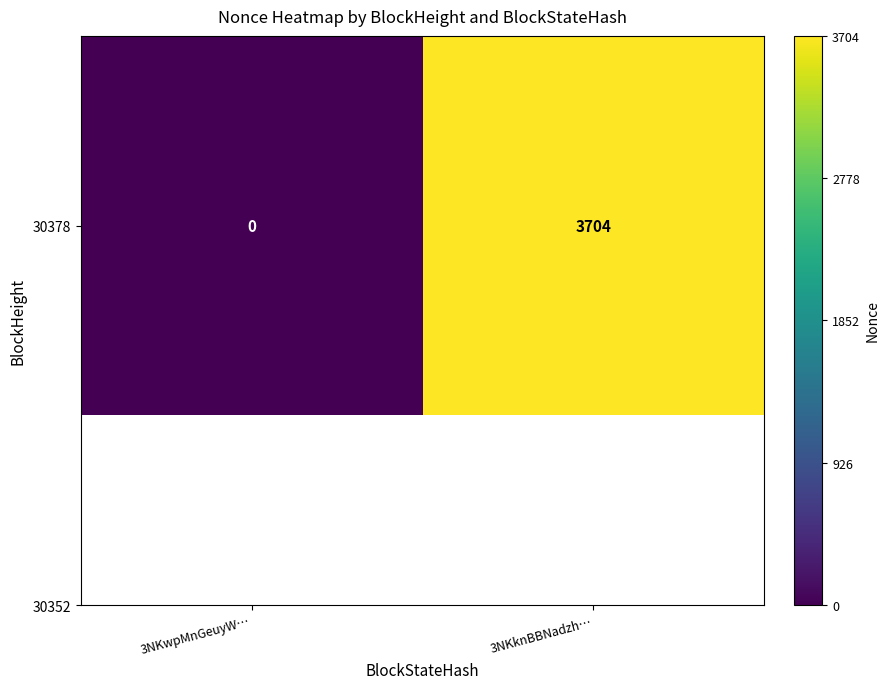

At which label is the value closest to 1852?

3NKwpMnGeuyW…